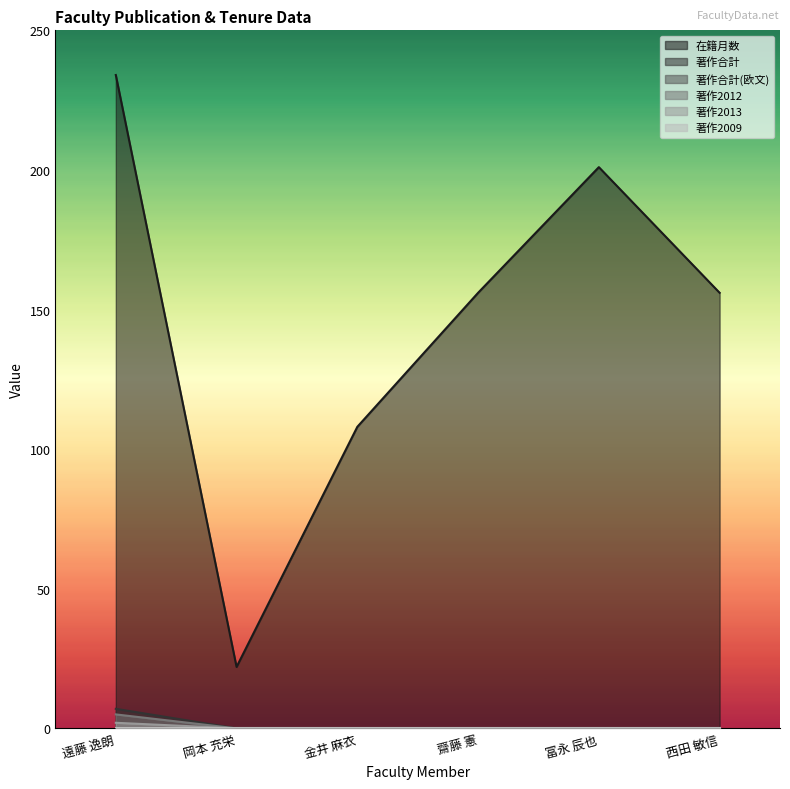

What is the total value across all series at 遠藤 逸朗?

248